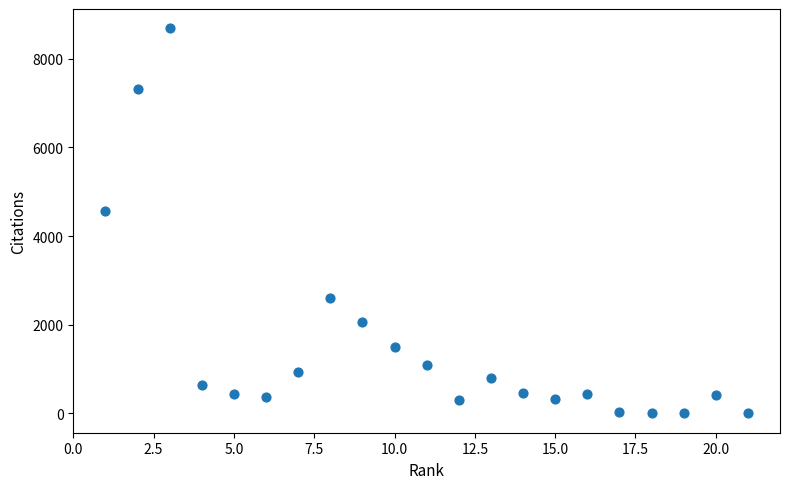

What Y value in the scatter plot is closest to 4345?

4574